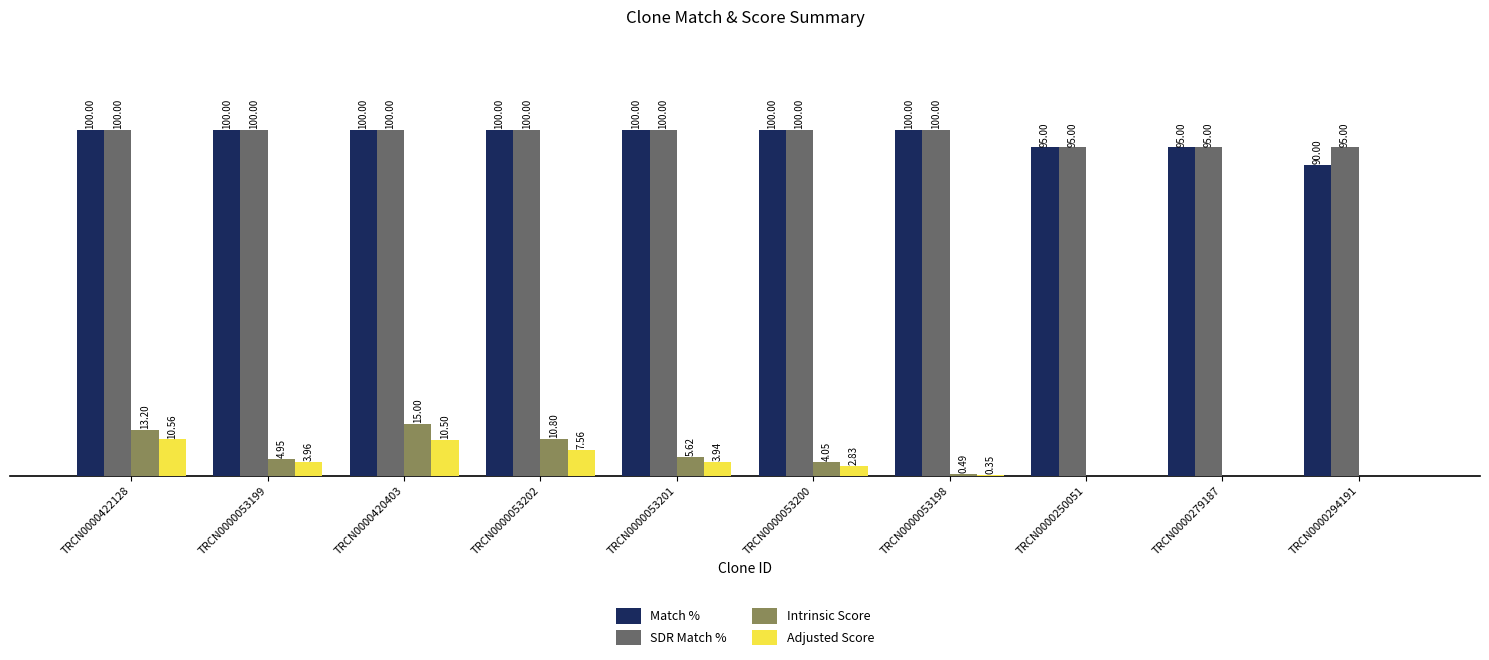

At which category is the sum across all series the highest?

TRCN0000420403